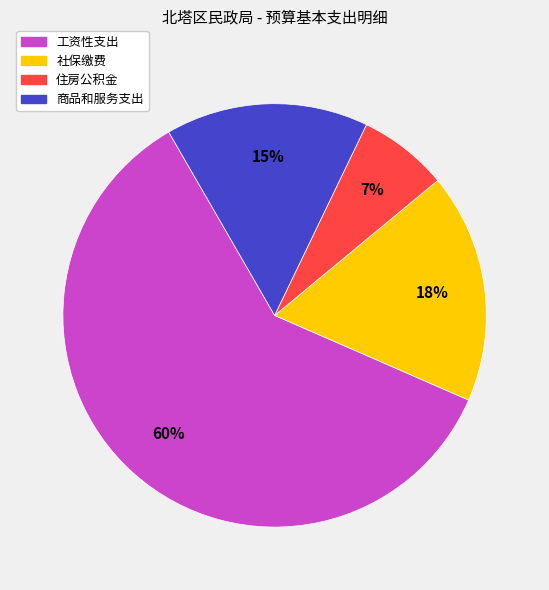

Which has a higher value, 商品和服务支出 or 社保缴费?

社保缴费